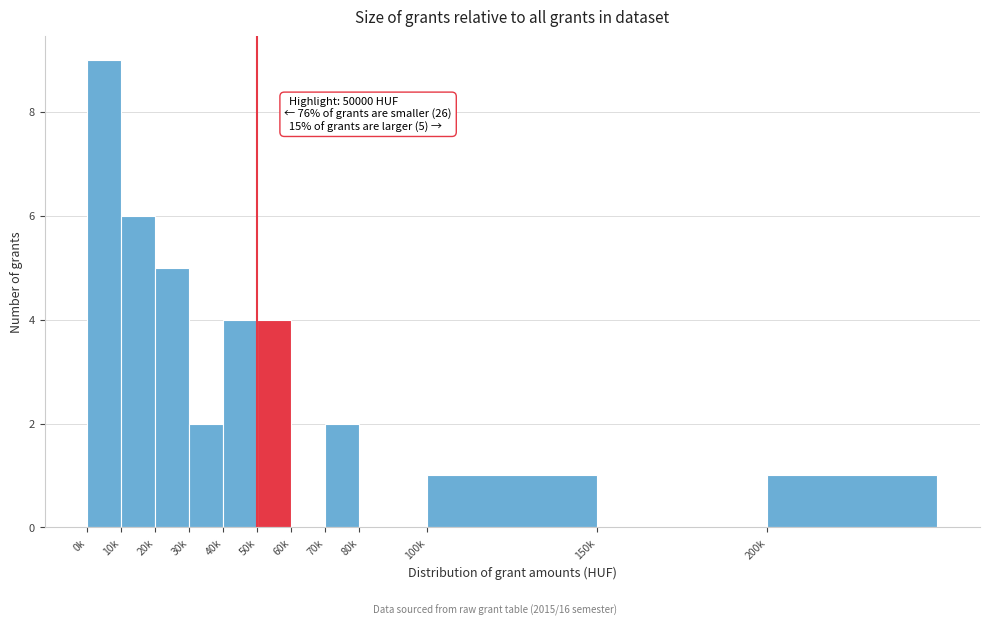

Reading left to right, list all the values displayed in this chart.

0k=9	10k=6	20k=5	30k=2	40k=4	50k=4	60k=0	70k=2	80k=0	100k=1	150k=0	200k=1